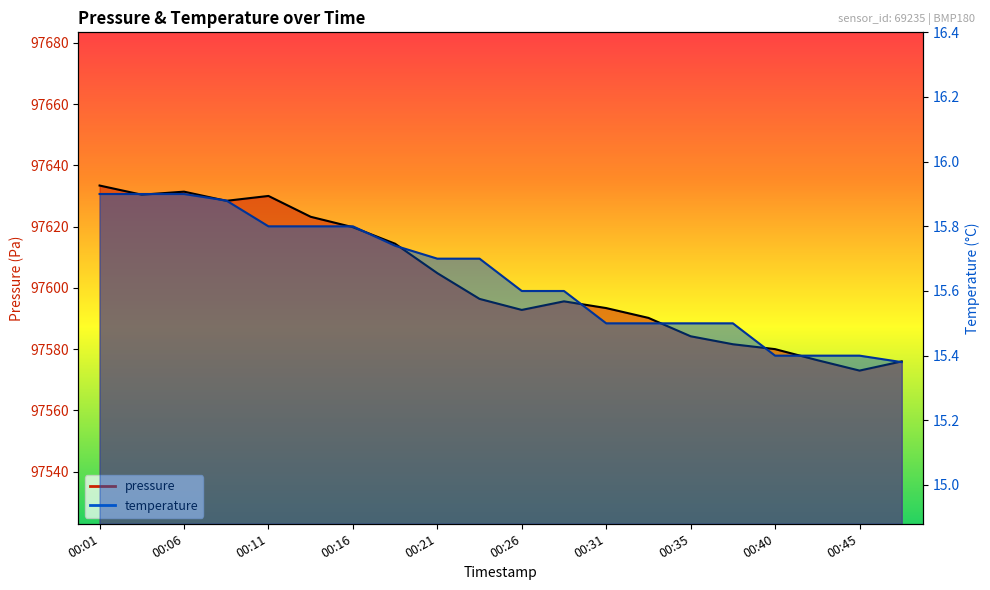

How many lines are shown in the chart?

2